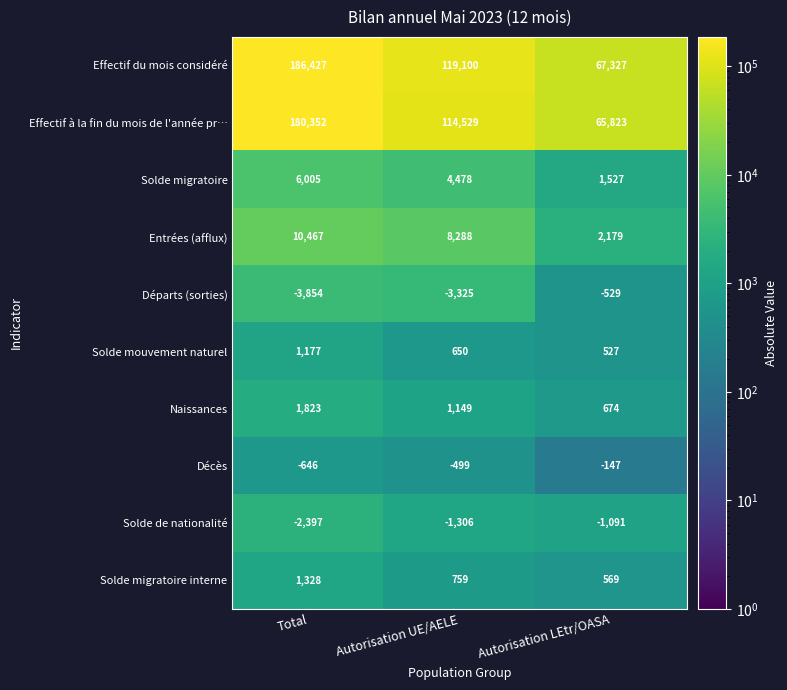

True or false: Effectif du mois considéré has a value of 186427 at Total.

True